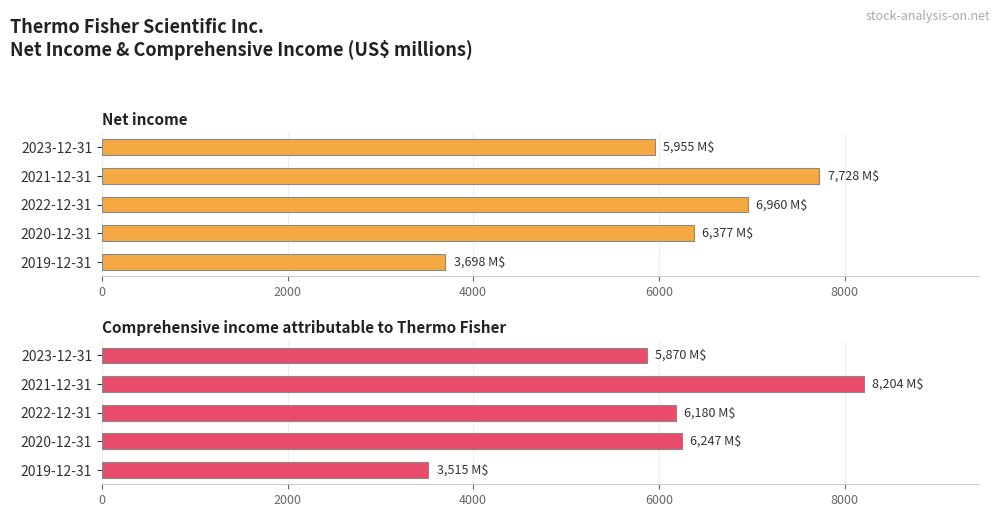

The value of Comprehensive income attributable to Thermo Fisher at 2019-12-31 is 4895. True or false?

False